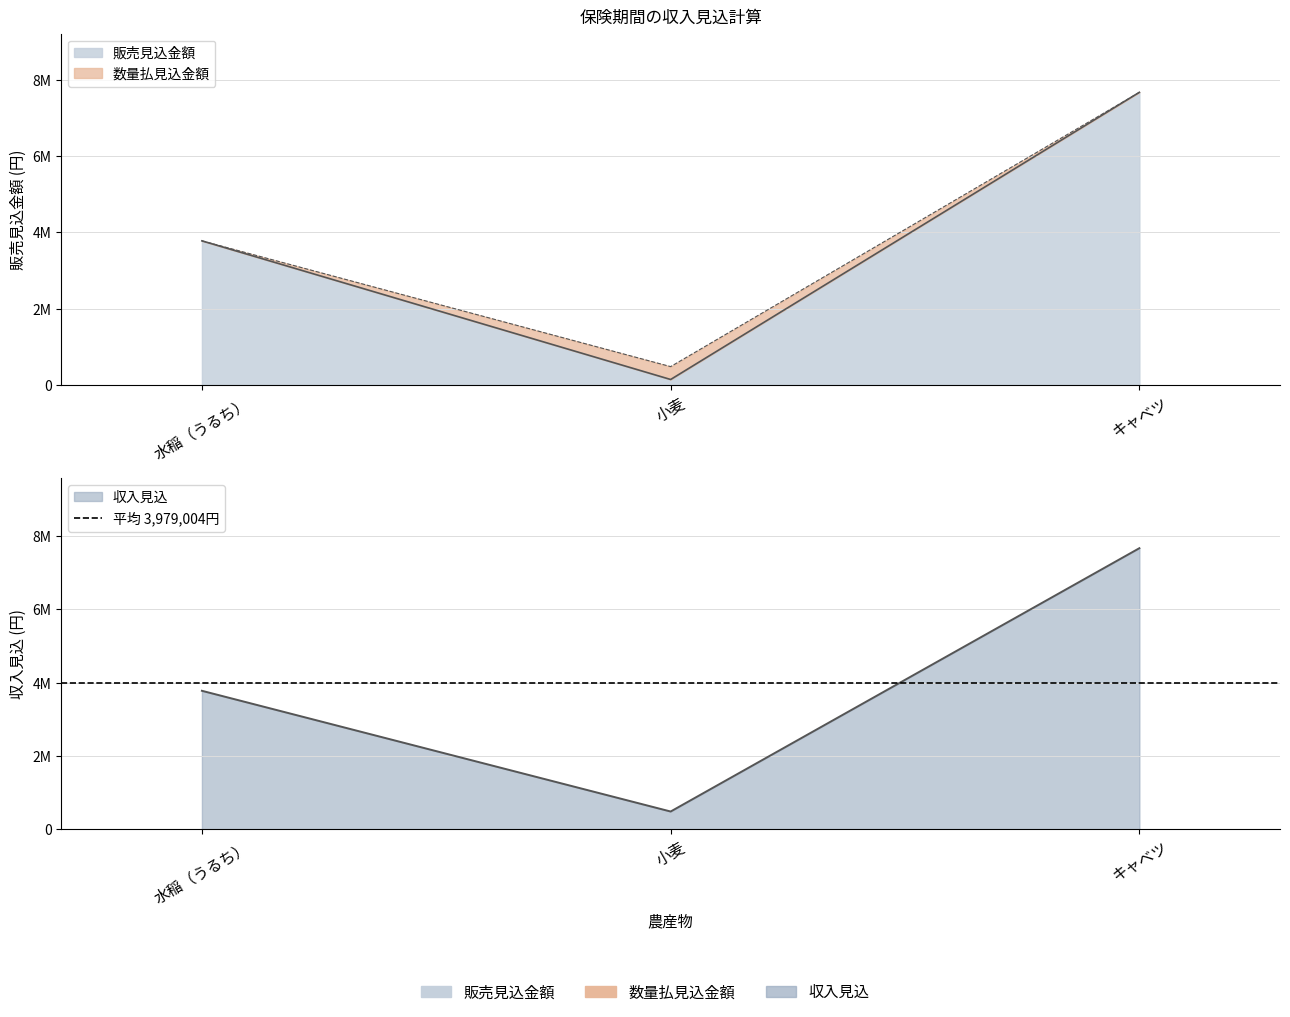

Which series changed the most between 小麦 and キャベツ?

販売見込金額